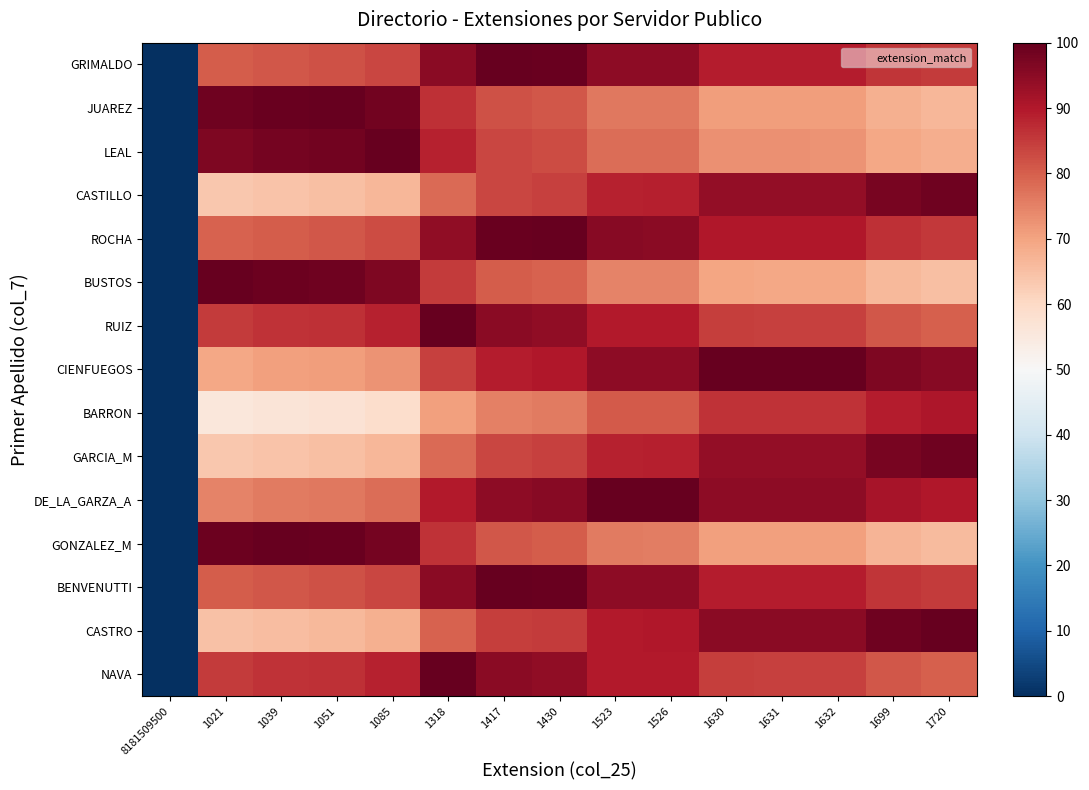

Reading left to right, list all the values displayed in this chart.

GRIMALDO: 8181509500=0.0	1021=80.2	1039=81.1	1051=81.7	1085=83.4	1318=95.0	1417=100.0	1430=99.3	1523=94.7	1526=94.5	1630=89.3	1631=89.3	1632=89.2	1699=85.9	1720=84.8
JUAREZ: 8181509500=0.0	1021=98.5	1039=99.4	1051=100.0	1085=98.3	1318=86.7	1417=81.7	1430=81.0	1523=76.4	1526=76.2	1630=71.0	1631=71.0	1632=71.0	1699=67.6	1720=66.5
LEAL: 8181509500=0.0	1021=96.8	1039=97.7	1051=98.3	1085=100.0	1318=88.3	1417=83.4	1430=82.8	1523=78.1	1526=78.0	1630=72.8	1631=72.7	1632=72.7	1699=69.3	1720=68.2
CASTILLO: 8181509500=0.0	1021=63.5	1039=64.5	1051=65.0	1085=66.8	1318=78.4	1417=83.3	1430=84.0	1523=88.7	1526=88.8	1630=94.0	1631=94.0	1632=94.1	1699=97.5	1720=98.5
ROCHA: 8181509500=0.0	1021=79.5	1039=80.5	1051=81.0	1085=82.8	1318=94.4	1417=99.3	1430=100.0	1523=95.3	1526=95.2	1630=90.0	1631=90.0	1632=89.9	1699=86.5	1720=85.5
BUSTOS: 8181509500=0.0	1021=100.0	1039=99.1	1051=98.5	1085=96.8	1318=85.2	1417=80.2	1430=79.5	1523=74.9	1526=74.8	1630=69.5	1631=69.5	1632=69.5	1699=66.1	1720=65.0
RUIZ: 8181509500=0.0	1021=85.2	1039=86.0	1051=86.7	1085=88.3	1318=100.0	1417=95.0	1430=94.4	1523=89.8	1526=89.6	1630=84.4	1631=84.3	1632=84.3	1699=81.0	1720=79.9
CIENFUEGOS: 8181509500=0.0	1021=69.5	1039=70.3	1051=71.0	1085=72.7	1318=84.3	1417=89.2	1430=89.9	1523=94.5	1526=94.7	1630=99.9	1631=100.0	1632=100.0	1699=96.7	1720=95.6
BARRON: 8181509500=0.0	1021=55.5	1039=56.5	1051=57.0	1085=58.8	1318=70.4	1417=75.3	1430=76.0	1523=80.7	1526=80.8	1630=86.0	1631=86.0	1632=86.1	1699=89.5	1720=90.5
GARCIA_M: 8181509500=0.0	1021=63.5	1039=64.5	1051=65.0	1085=66.8	1318=78.4	1417=83.3	1430=84.0	1523=88.7	1526=88.8	1630=94.0	1631=94.0	1632=94.1	1699=97.5	1720=98.5
DE_LA_GARZA_A: 8181509500=0.0	1021=74.9	1039=75.8	1051=76.4	1085=78.1	1318=89.8	1417=94.7	1430=95.3	1523=100.0	1526=99.8	1630=94.7	1631=94.6	1632=94.5	1699=91.2	1720=90.2
GONZALEZ_M: 8181509500=0.0	1021=99.1	1039=100.0	1051=99.4	1085=97.7	1318=86.0	1417=81.1	1430=80.5	1523=75.8	1526=75.7	1630=70.5	1631=70.4	1632=70.3	1699=67.0	1720=66.0
BENVENUTTI: 8181509500=0.0	1021=80.2	1039=81.1	1051=81.7	1085=83.4	1318=95.0	1417=100.0	1430=99.3	1523=94.7	1526=94.5	1630=89.3	1631=89.3	1632=89.2	1699=85.9	1720=84.8
CASTRO: 8181509500=0.0	1021=64.7	1039=65.6	1051=66.2	1085=67.9	1318=79.5	1417=84.5	1430=85.2	1523=89.8	1526=90.0	1630=95.2	1631=95.2	1632=95.2	1699=98.6	1720=99.7
NAVA: 8181509500=0.0	1021=85.2	1039=86.0	1051=86.7	1085=88.3	1318=100.0	1417=95.0	1430=94.4	1523=89.8	1526=89.6	1630=84.4	1631=84.3	1632=84.3	1699=81.0	1720=79.9